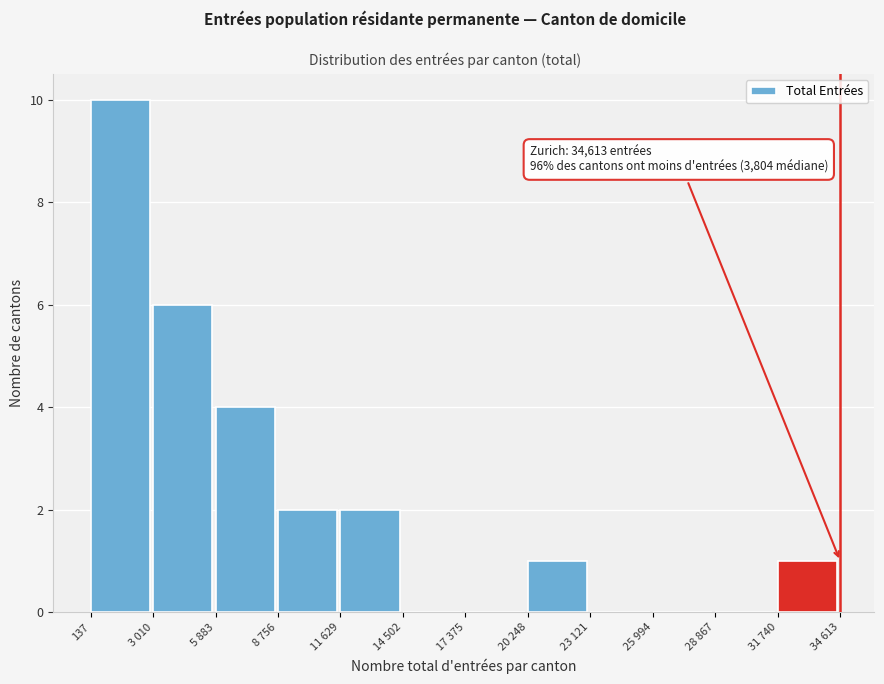

Reading left to right, what are all the values shown in this chart?

137=10	3 010=6	5 883=4	8 756=2	11 629=2	14 502=0	17 375=0	20 248=1	23 121=0	25 994=0	28 867=0	31 740=1